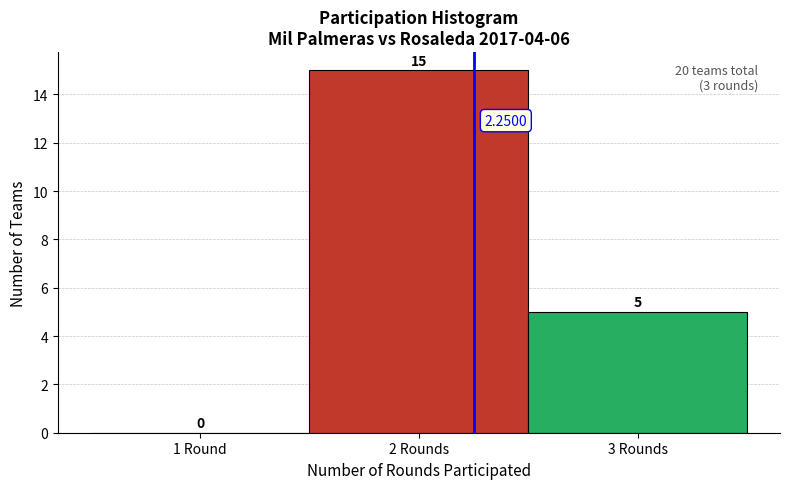

What is the sum of all values?

20